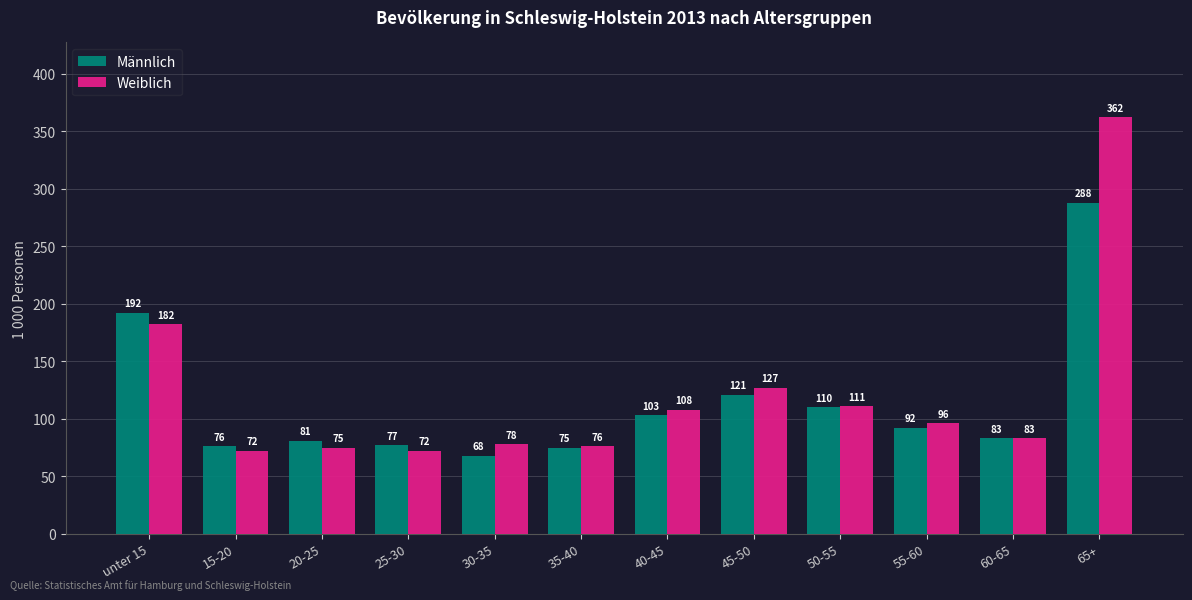

What position from the right is 30-35?

8